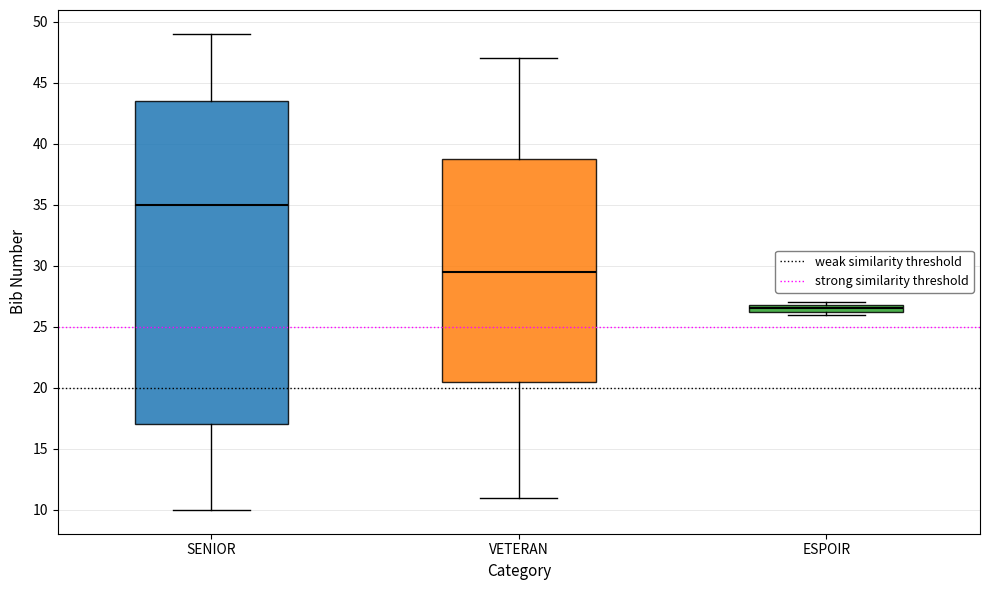

Where is the upper edge of the box for ESPOIR on the y-axis? The values are not printed on the chart, so give them approximately, as read against the axis.

27.0